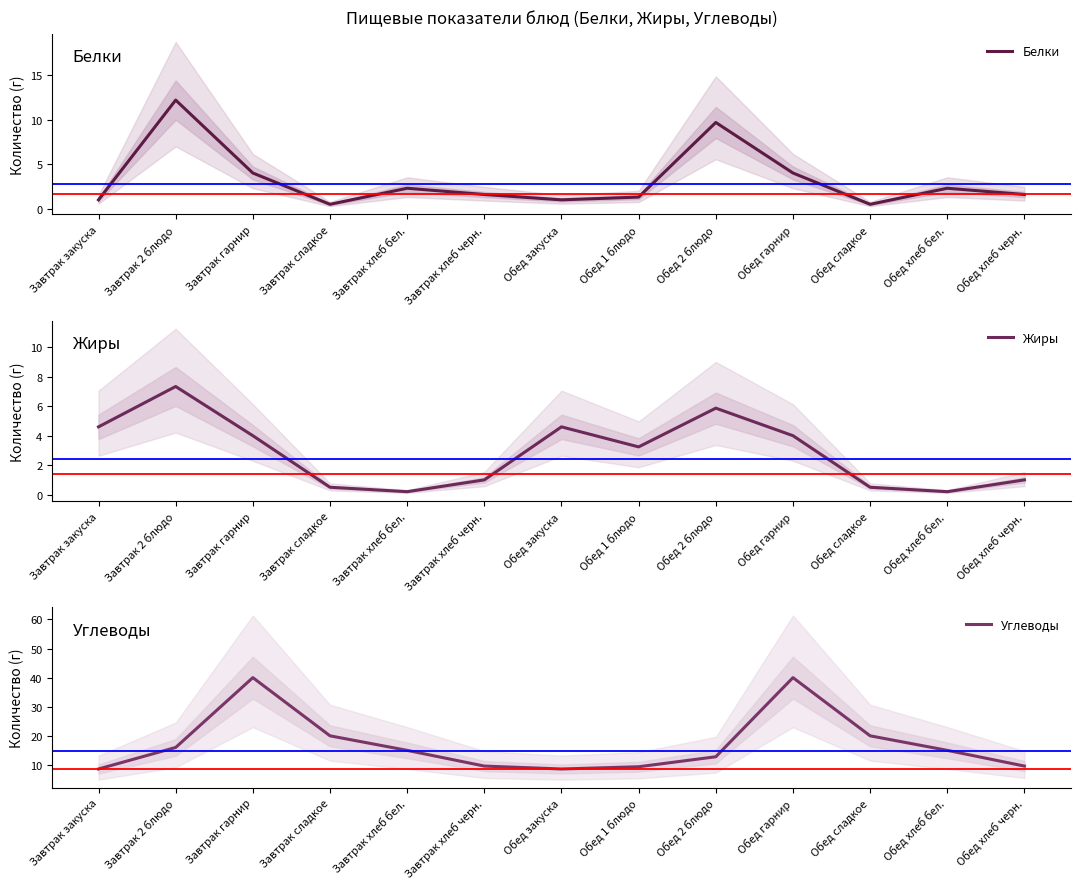

At how many categories does at least one series exceed 11?

8